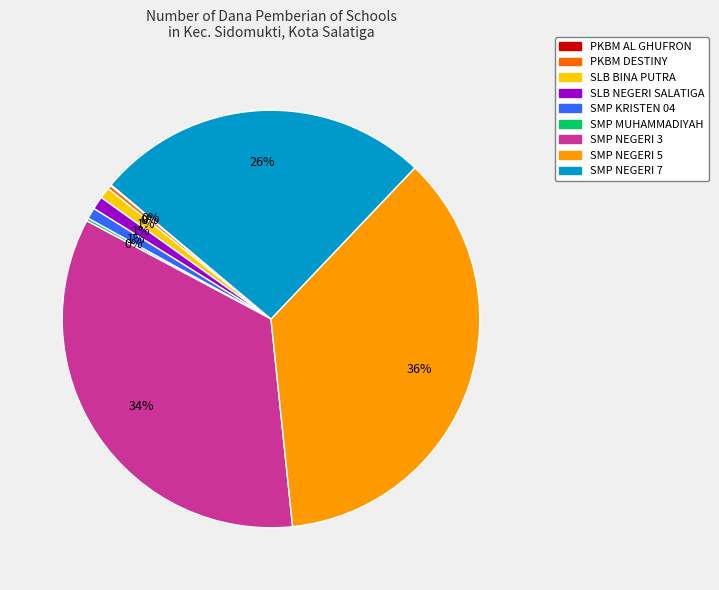

To the nearest percent, what is the average slice percentage?

11%